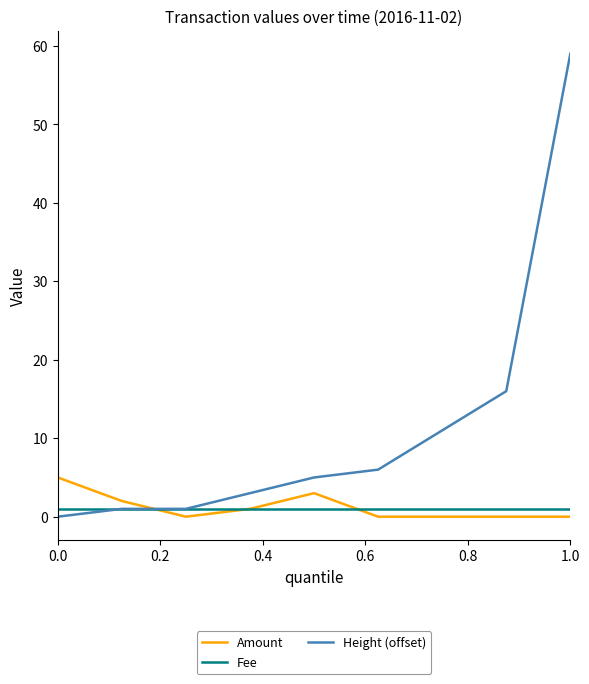

True or false: Fee and Amount cross at least once.

True